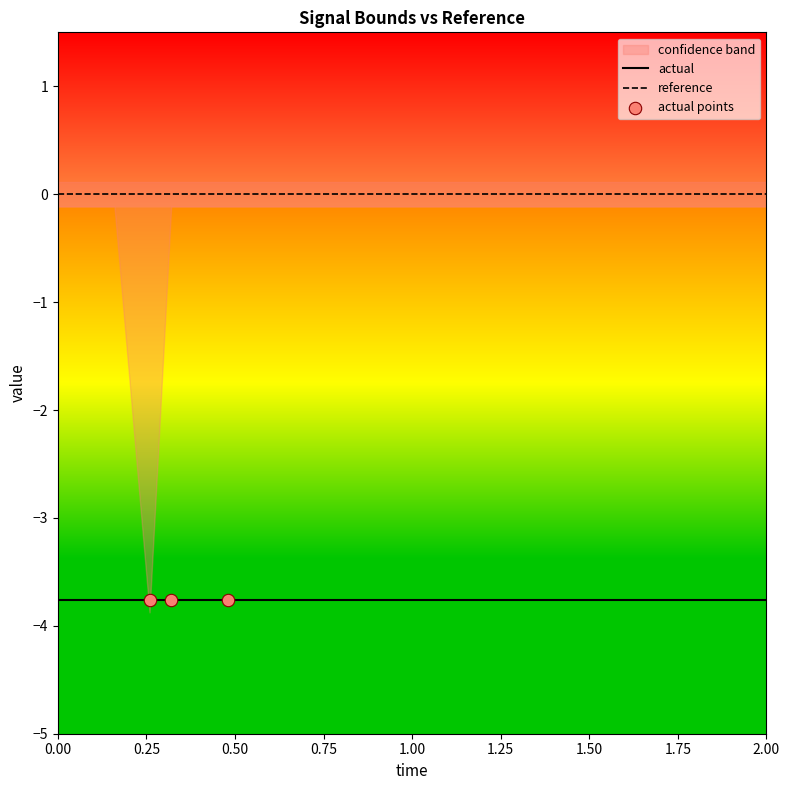

The actual series shows -3.8 at 2.00. True or false?

True